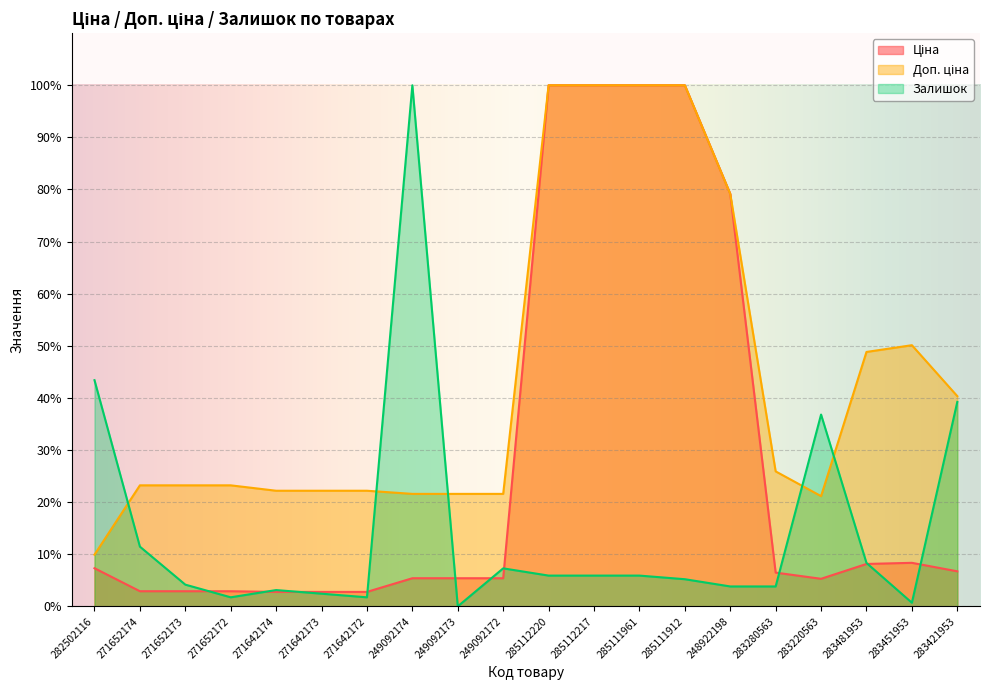

True or false: Залишок has a value of 39.2 at 283421953.

True